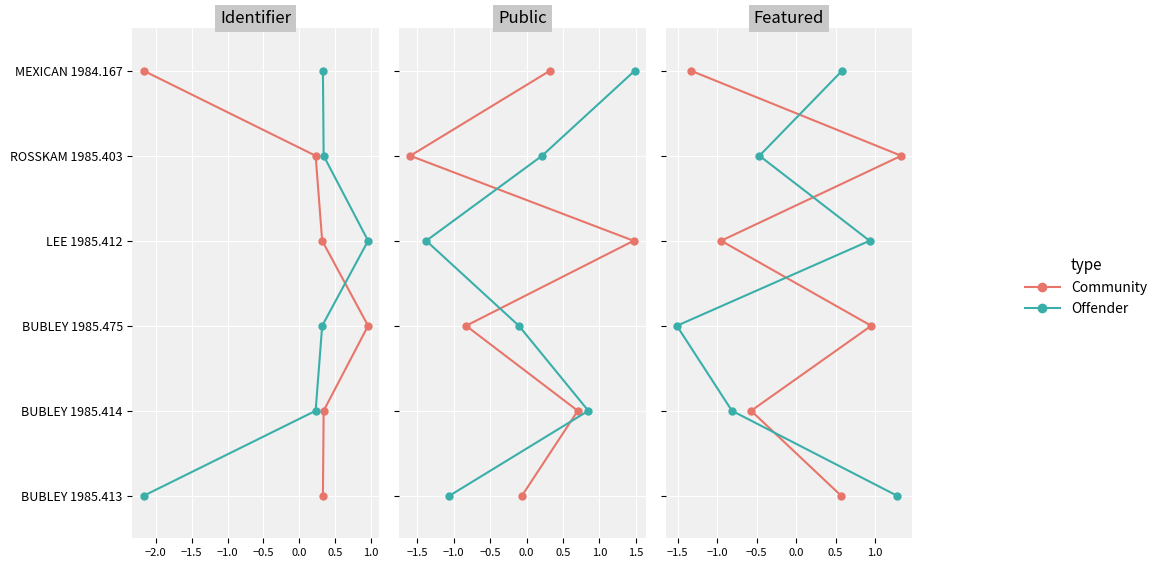

How many lines are shown in the chart?

2